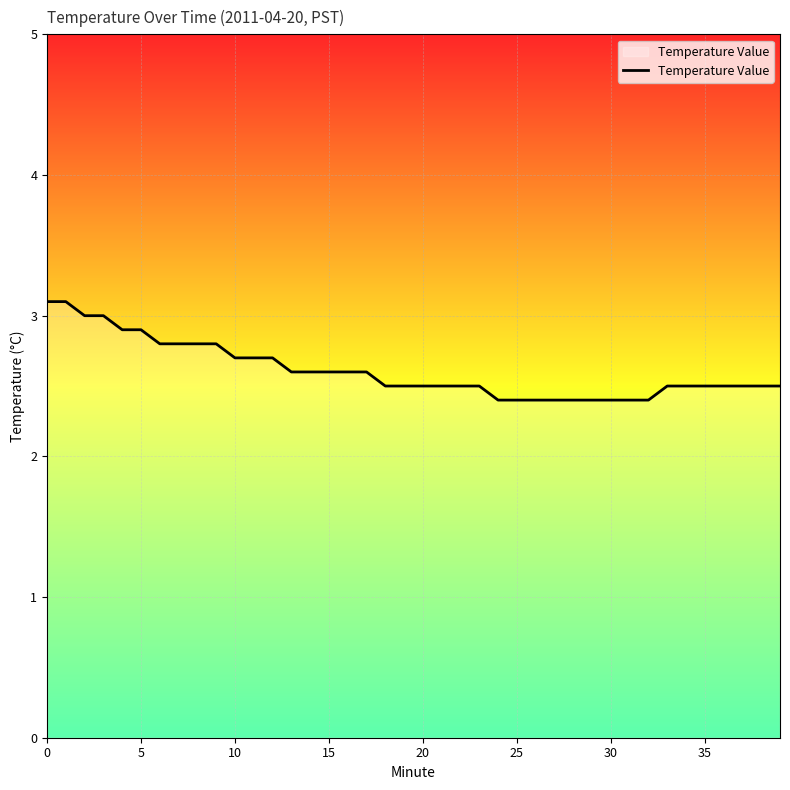

What is the smallest value displayed?

2.4